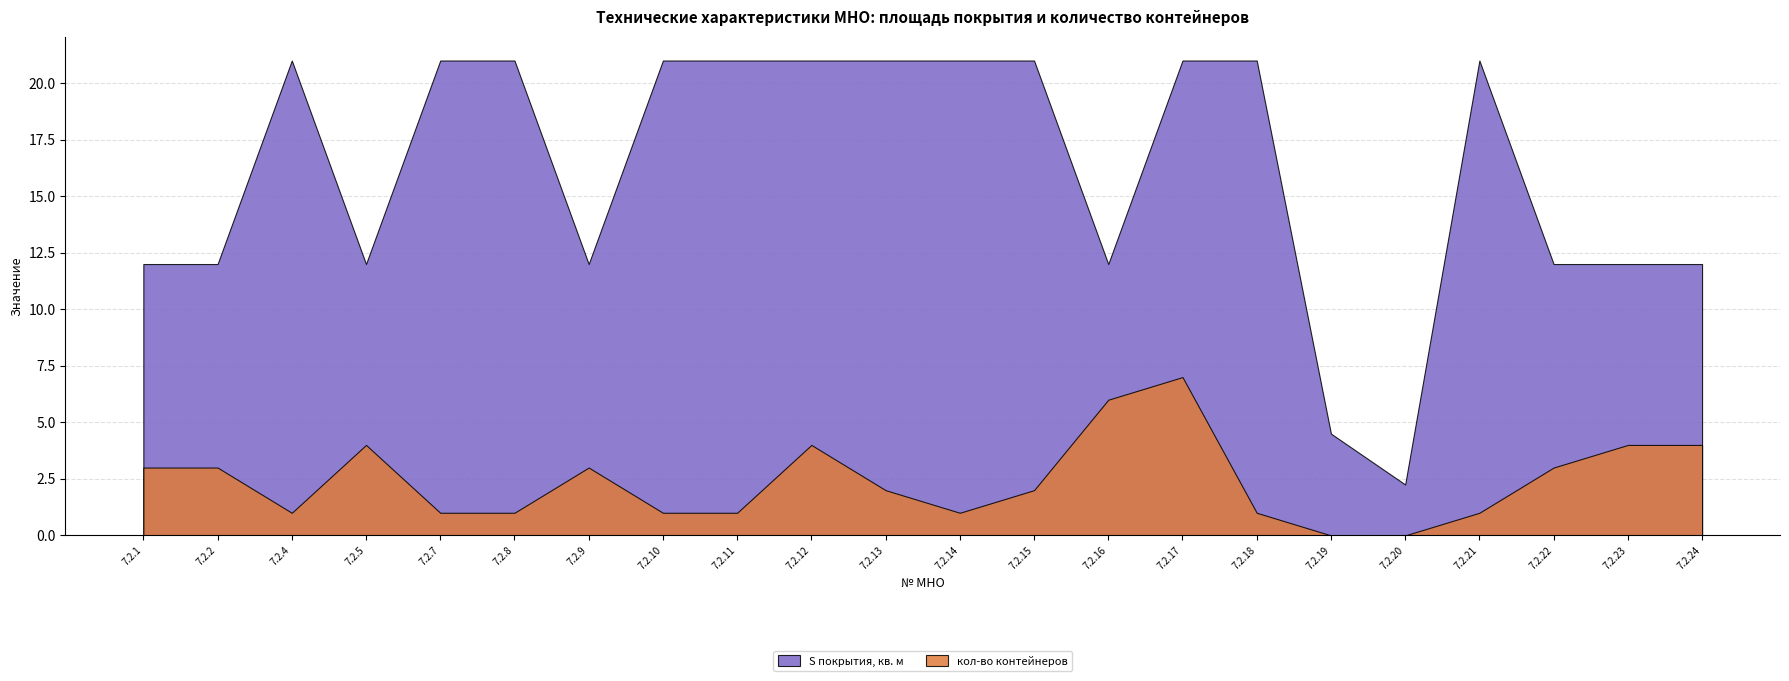

Reading left to right, transcribe all the data shown in this chart.

S покрытия, кв. м: 12.0	12.0	21.0	12.0	21.0	21.0	12.0	21.0	21.0	21.0	21.0	21.0	21.0	12.0	21.0	21.0	4.5	2.2	21.0	12.0	12.0	12.0
кол-во контейнеров: 3.0	3.0	1.0	4.0	1.0	1.0	3.0	1.0	1.0	4.0	2.0	1.0	2.0	6.0	7.0	1.0	0.0	0.0	1.0	3.0	4.0	4.0